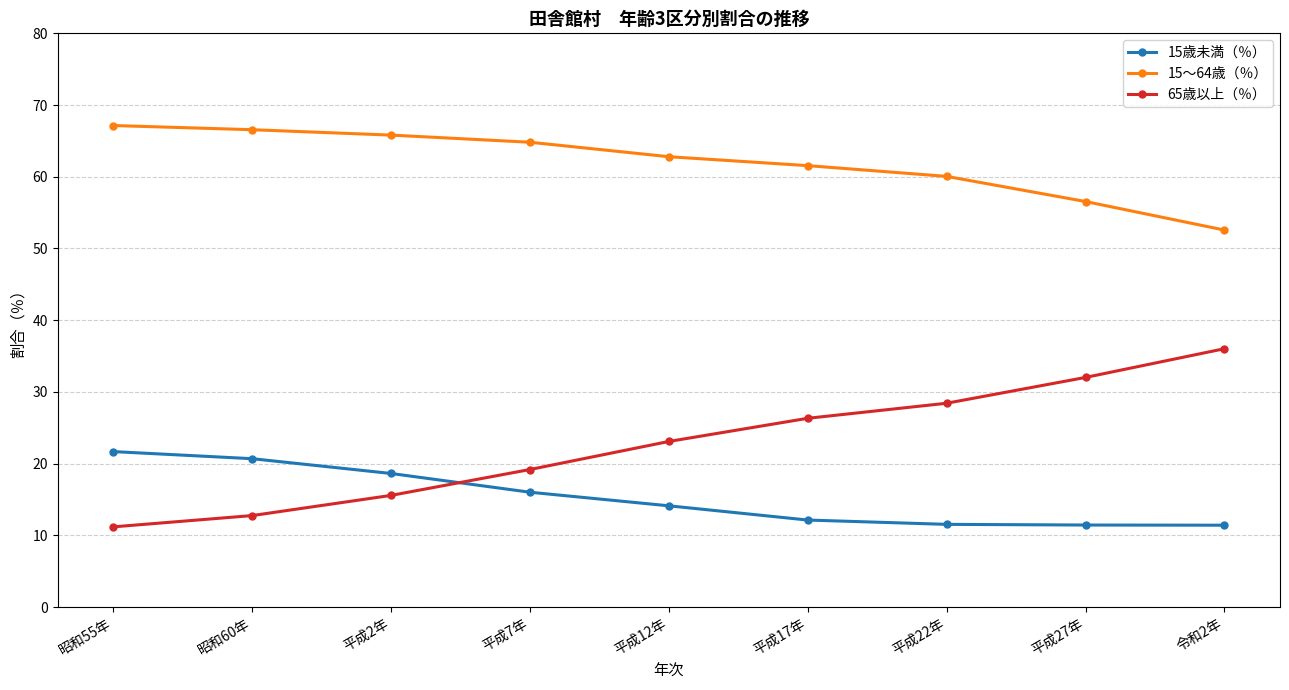

What are all the series names shown in the legend?

15歳未満（％）, 15～64歳（％）, 65歳以上（％）